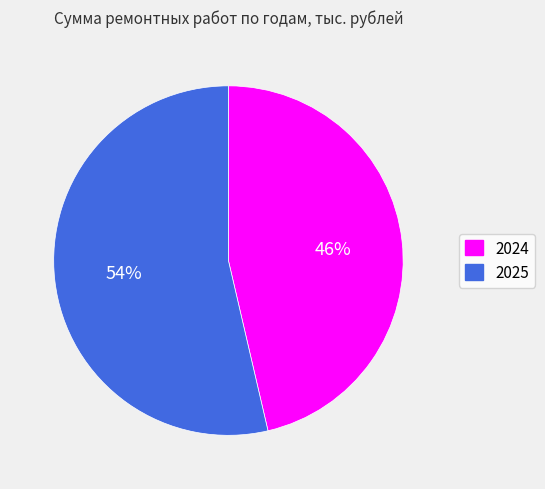

Is it true that 2024 is 55% of the pie?

False